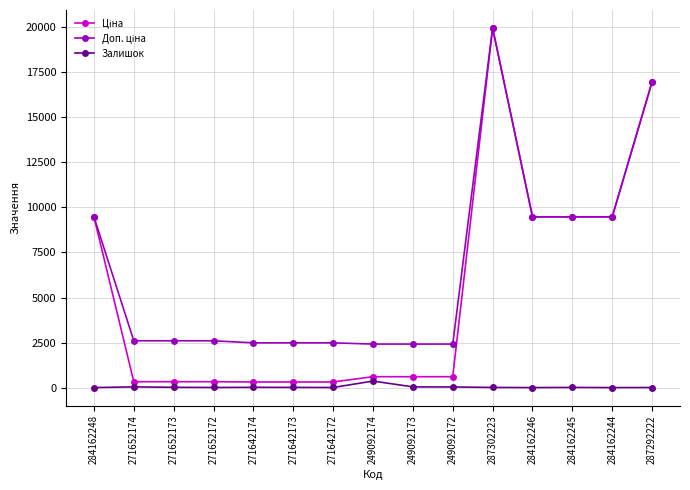

At which category is the sum across all series the highest?

287302223